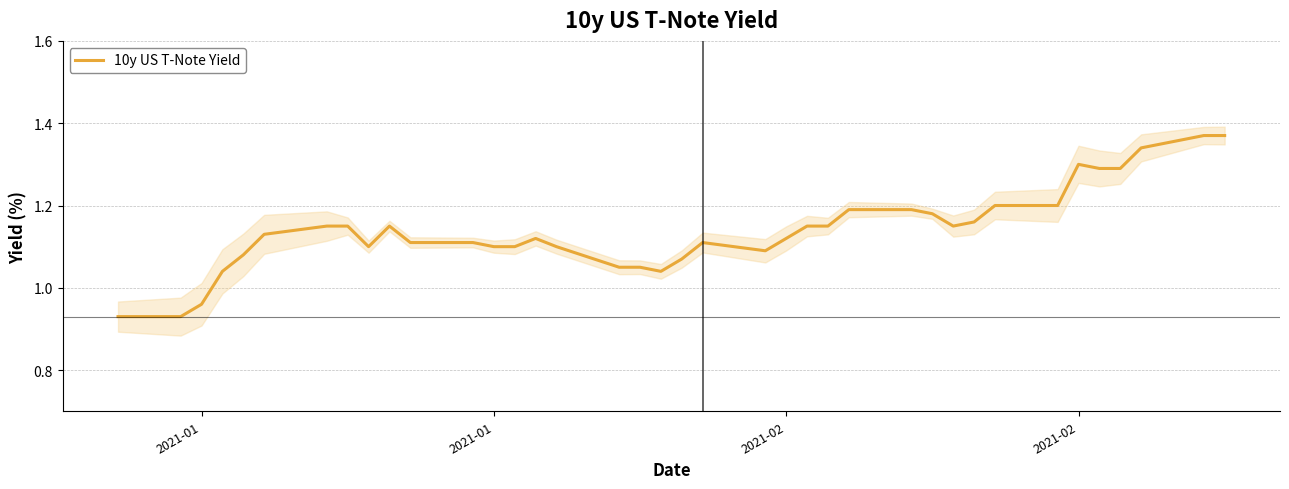

How many lines are shown in the chart?

1